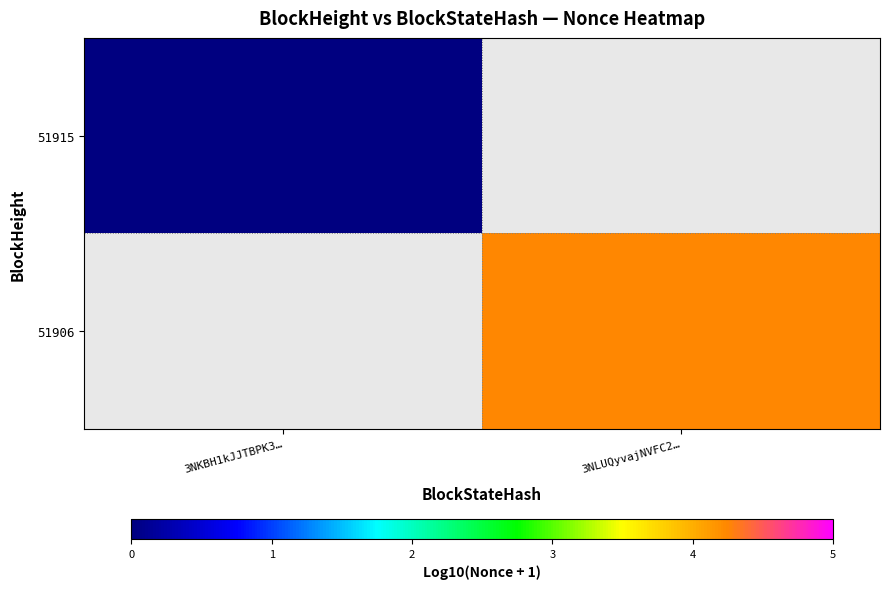

Rank the categories by 51915 value from highest to lowest.

3NKBH1kJJTBPK3…, 3NLUQyvajNVFC2…